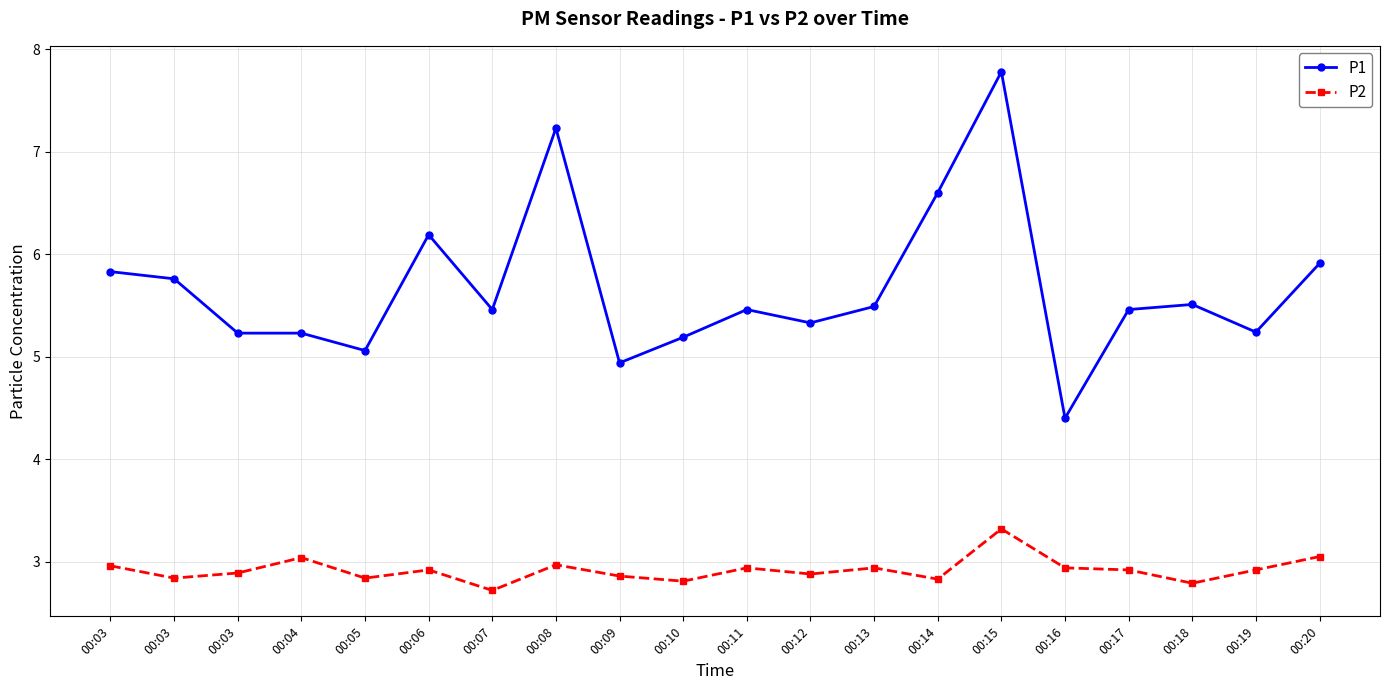

True or false: P2 has more than 1 interior local peaks.

True